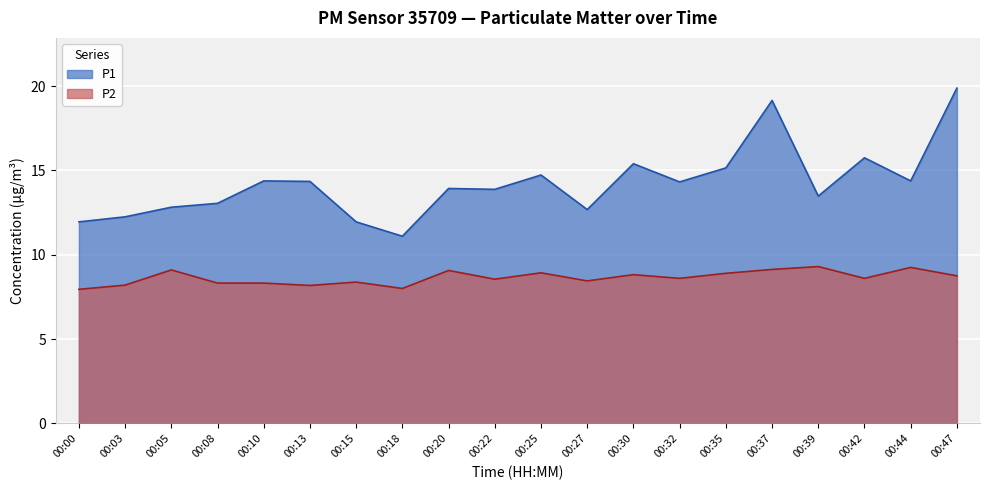

Is the value of P1 at 00:25 greater than the value of P2 at 00:08?

Yes